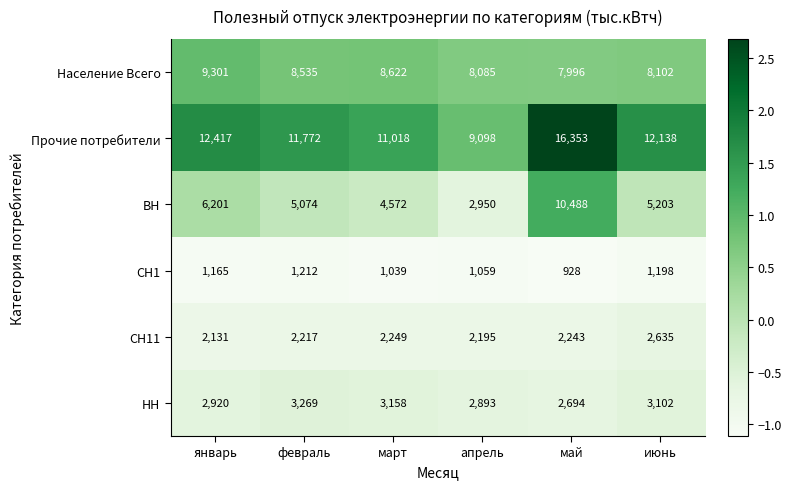

At which category is the sum across all series the highest?

май